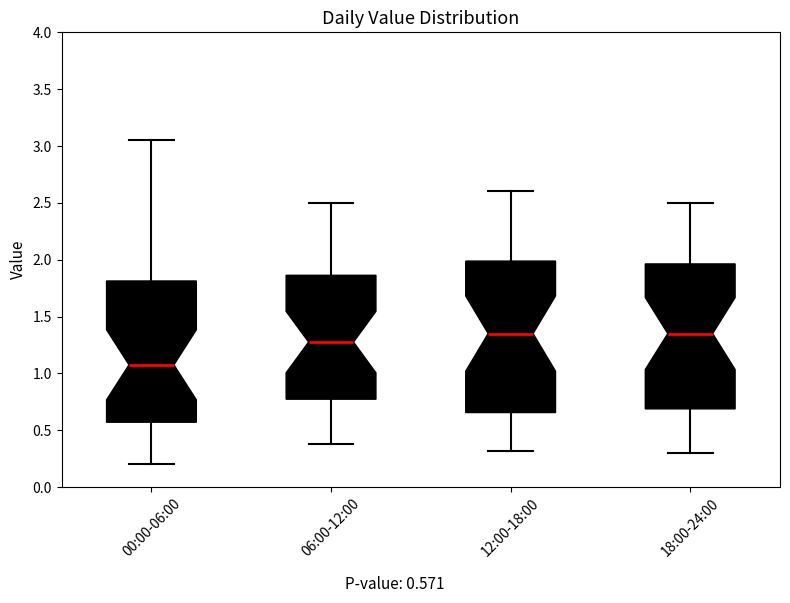

Reading left to right, read every box against the y-axis: the position of its median line, the range the box covers, and the ends of its whiskers. The values are not printed on the chart, so give them approximately, as read against the axis.

00:00-06:00: median 1.10, box 0.55 to 1.80, whiskers 0.20 to 3.05
06:00-12:00: median 1.30, box 0.75 to 1.85, whiskers 0.40 to 2.50
12:00-18:00: median 1.35, box 0.65 to 2.00, whiskers 0.30 to 2.60
18:00-24:00: median 1.35, box 0.70 to 1.95, whiskers 0.30 to 2.50